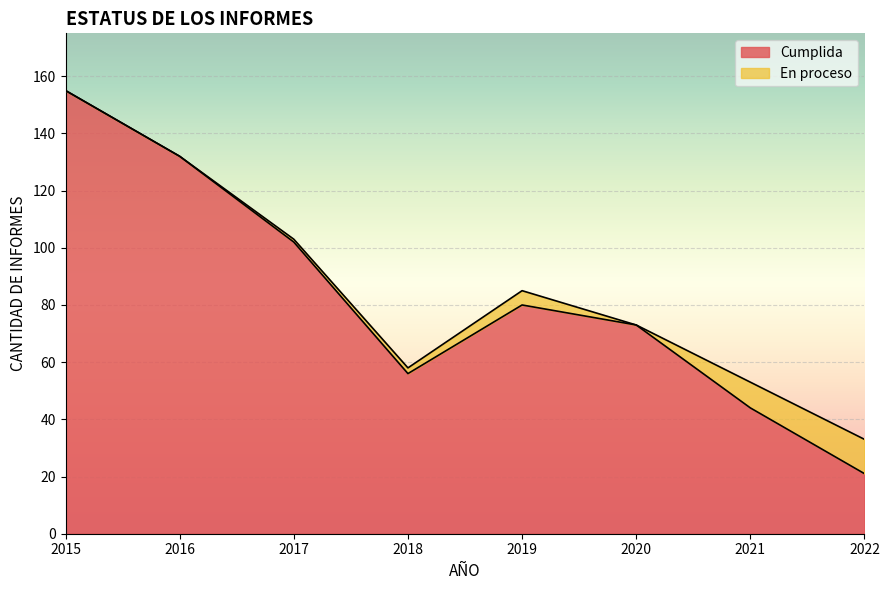

What is the average value?

83